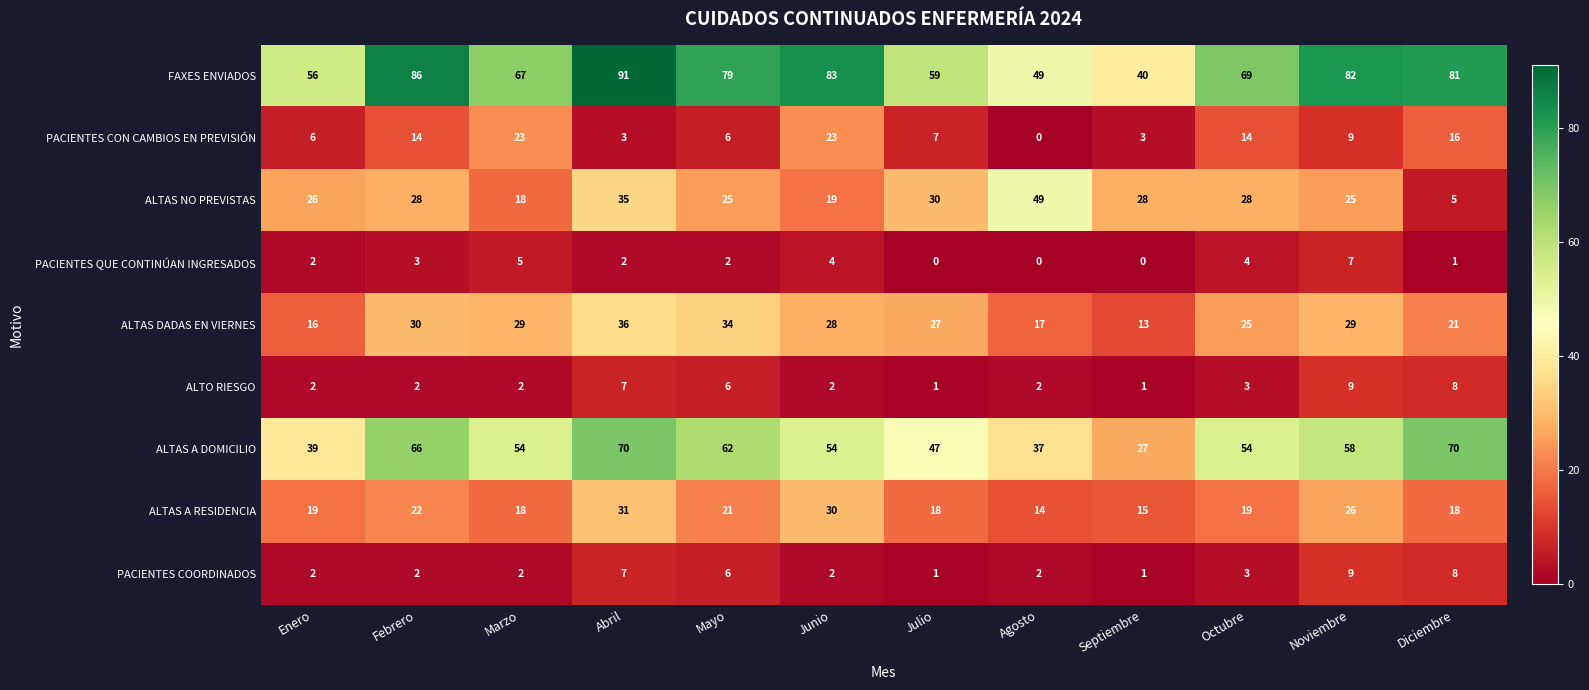

Which series has the largest total across all categories?

FAXES ENVIADOS